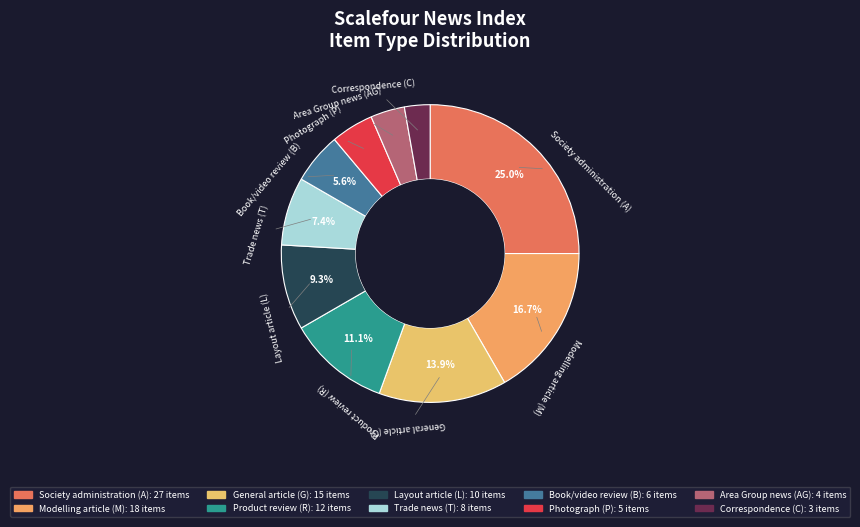

To the nearest percent, what is the difference between the largest and smallest slice percentages?

22%